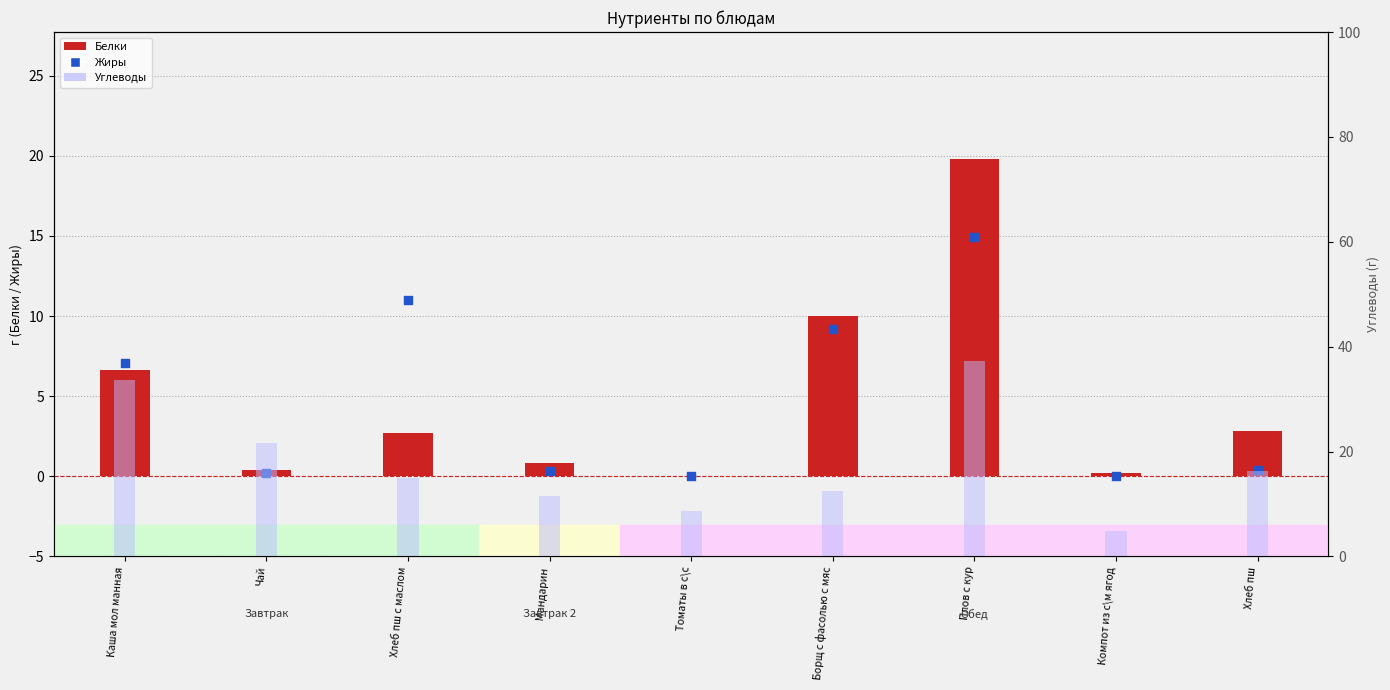

At how many categories does at least one series exceed 24?

2